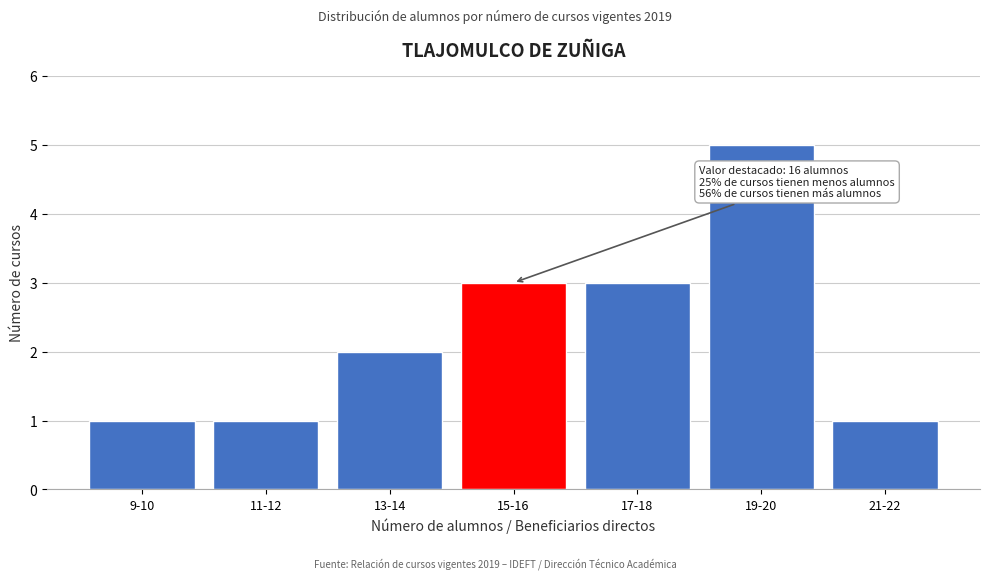

Reading right to left, list all the values displayed in this chart.

21-22=1	19-20=5	17-18=3	15-16=3	13-14=2	11-12=1	9-10=1